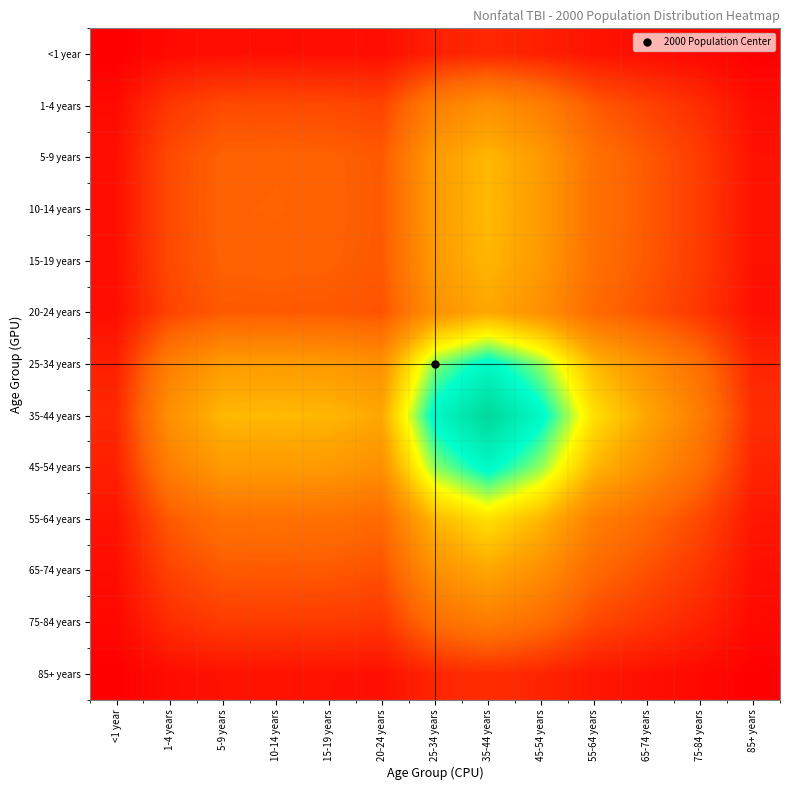

Which series has the largest total across all categories?

35-44 years